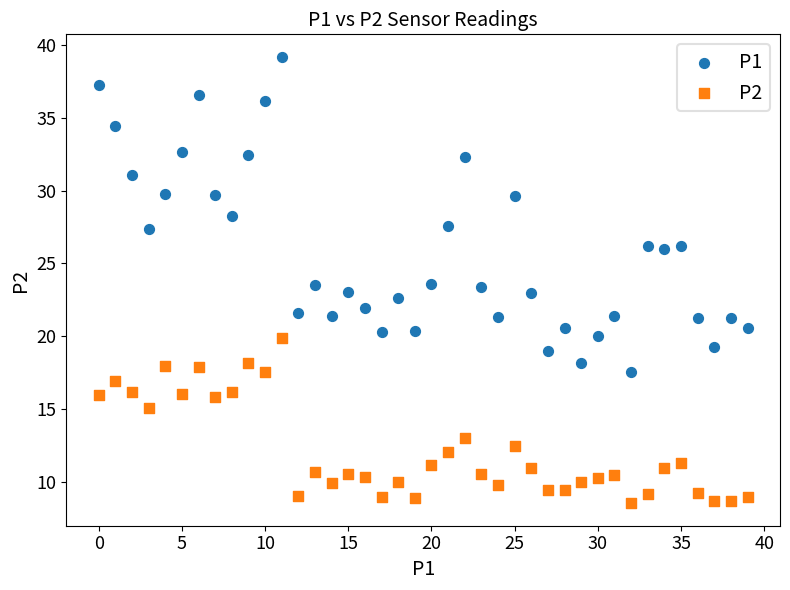

Which series has the widest spread of Y values?

P1